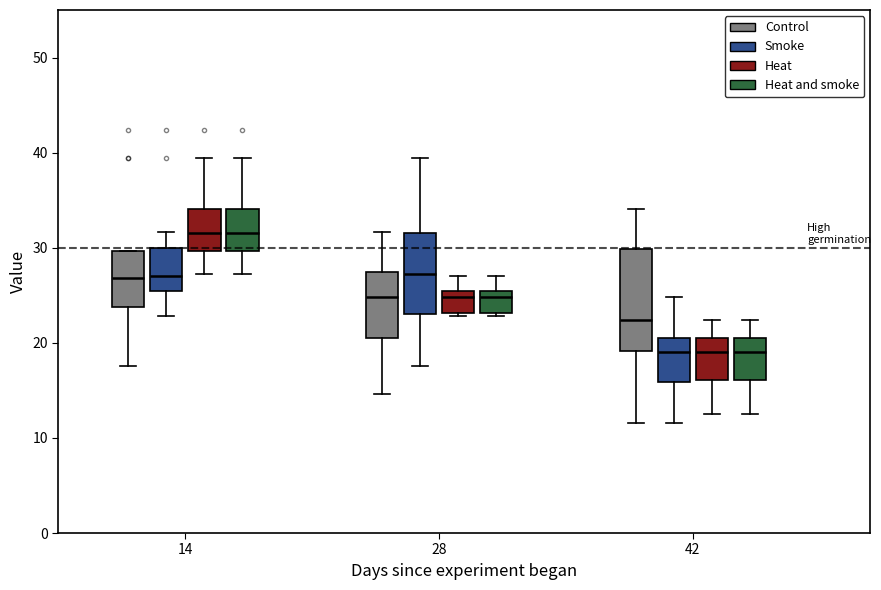

Reading left to right, read every box against the y-axis: the position of its median line, the range the box covers, and the ends of its whiskers. The values are not printed on the chart, so give them approximately, as read against the axis.

14 (Control): median 27, box 24 to 30, whiskers 18 to 30
14 (Smoke): median 27, box 26 to 30, whiskers 23 to 32
14 (Heat): median 32, box 30 to 34, whiskers 27 to 39
14 (Heat and smoke): median 32, box 30 to 34, whiskers 27 to 39
28 (Control): median 25, box 20 to 27, whiskers 15 to 32
28 (Smoke): median 27, box 23 to 32, whiskers 18 to 39
28 (Heat): median 25, box 23 to 26, whiskers 23 (just below the box's lower edge) to 27
28 (Heat and smoke): median 25, box 23 to 26, whiskers 23 (just below the box's lower edge) to 27
42 (Control): median 22, box 19 to 30, whiskers 12 to 34
42 (Smoke): median 19, box 16 to 20, whiskers 12 to 25
42 (Heat): median 19, box 16 to 20, whiskers 13 to 22
42 (Heat and smoke): median 19, box 16 to 20, whiskers 13 to 22